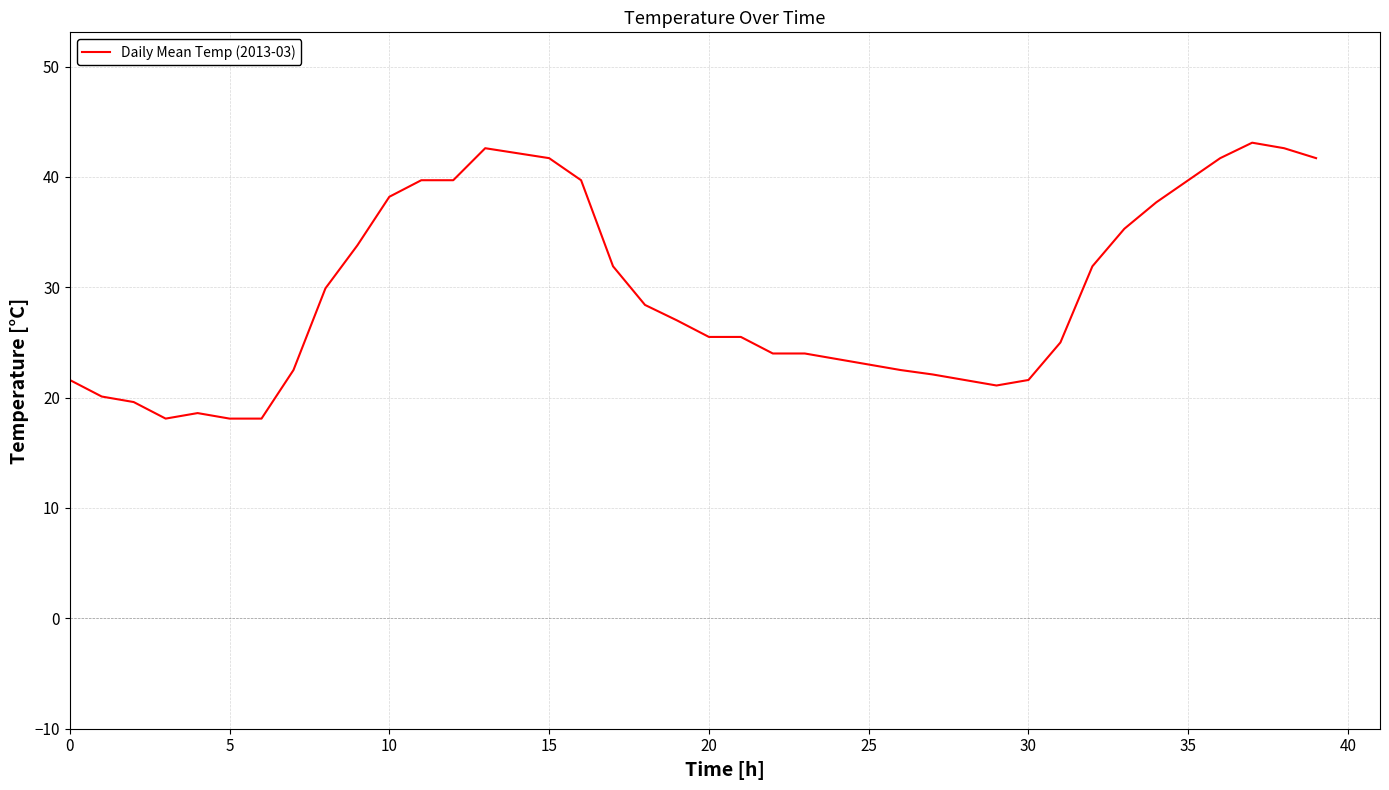

What is the difference between the second highest and minimum values?

24.5